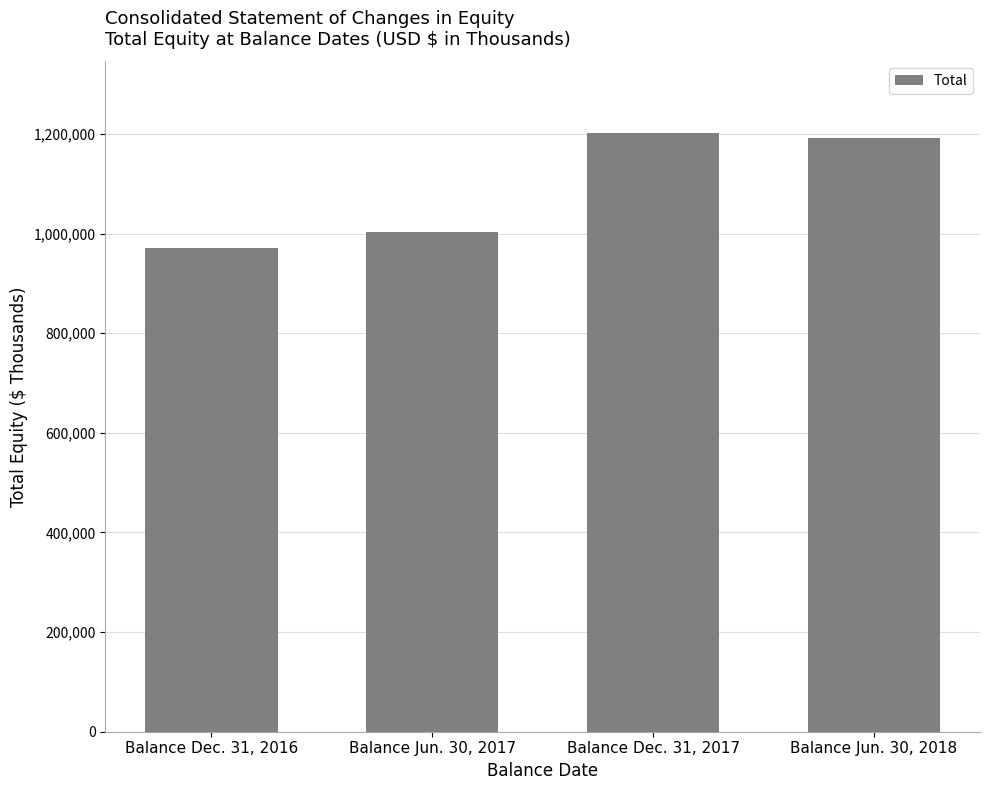

What is the difference between the values at Balance Jun. 30, 2018 and Balance Dec. 31, 2017?

9418